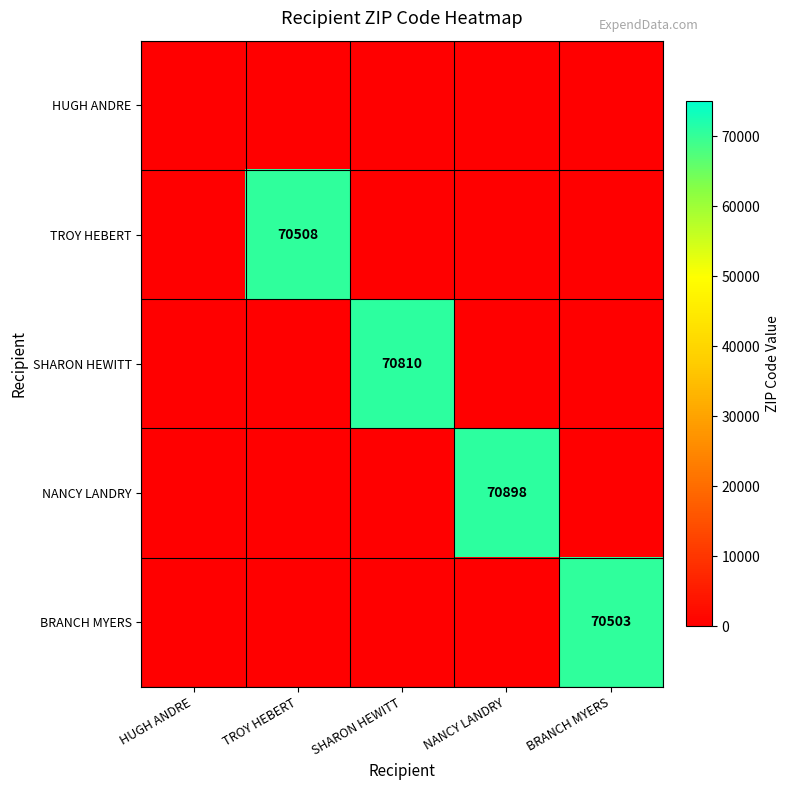

The value of TROY HEBERT at TROY HEBERT is 70508. True or false?

True